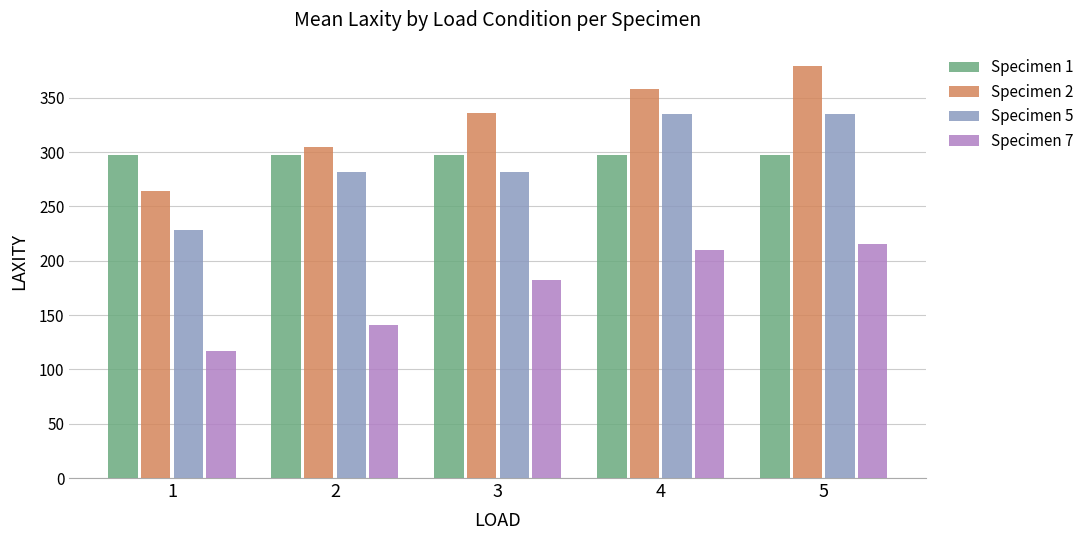

Are the bars grouped side by side (vs. stacked)?

Yes